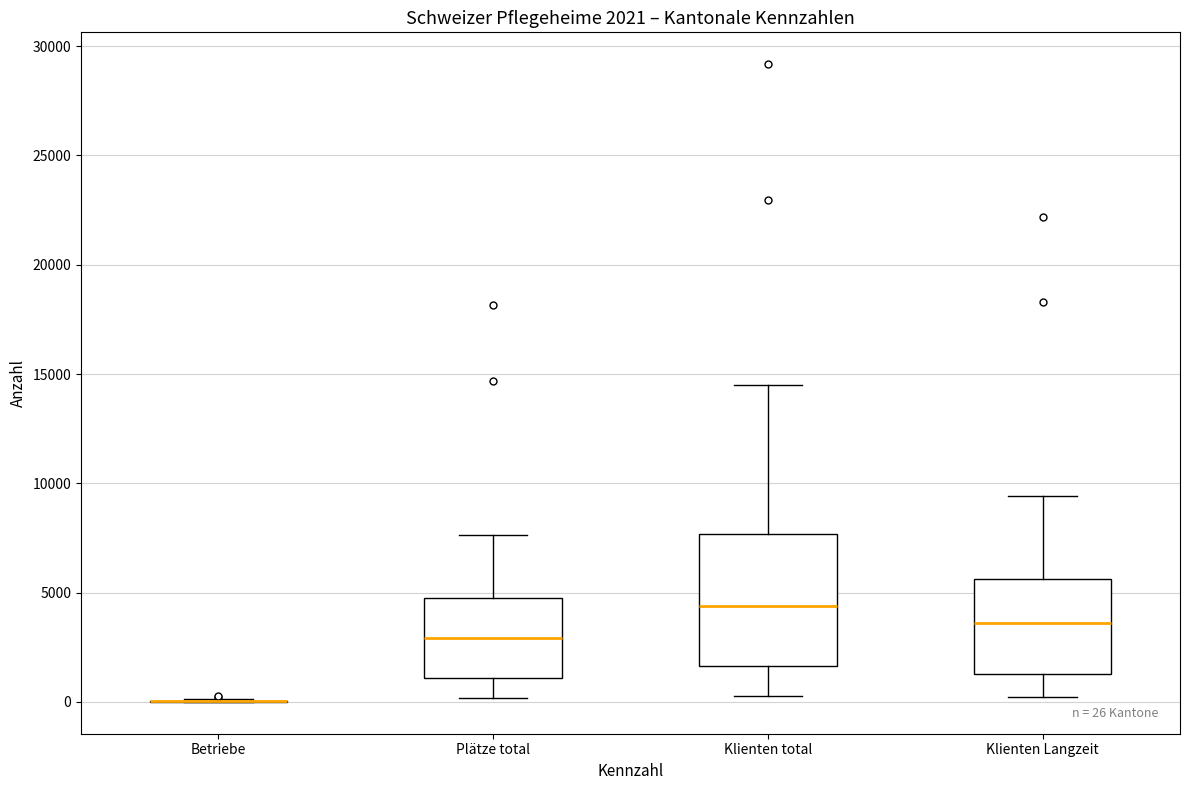

Comparing the boxes themselves (not the whiskers), which one is the tallest?

Klienten total